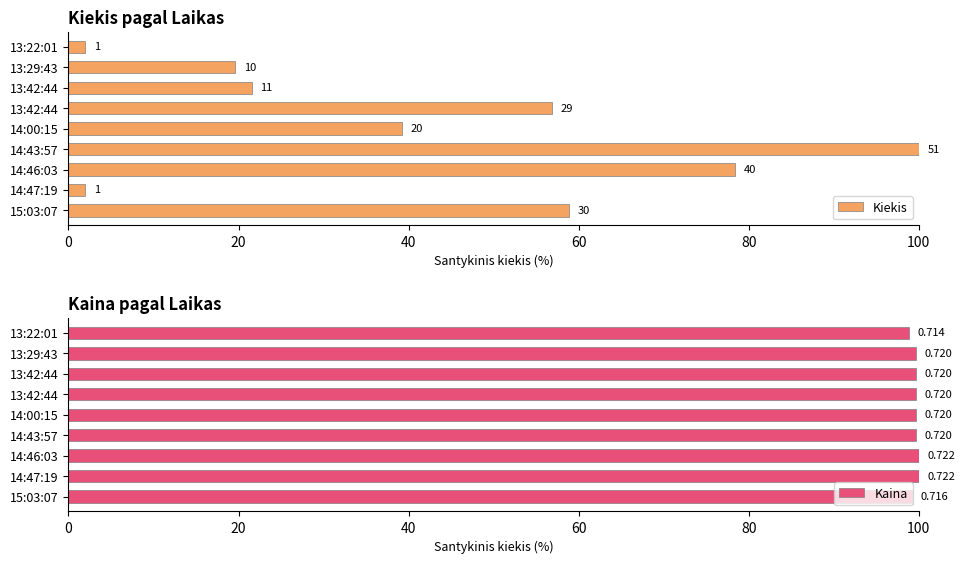

At how many categories does at least one series exceed 58?

9